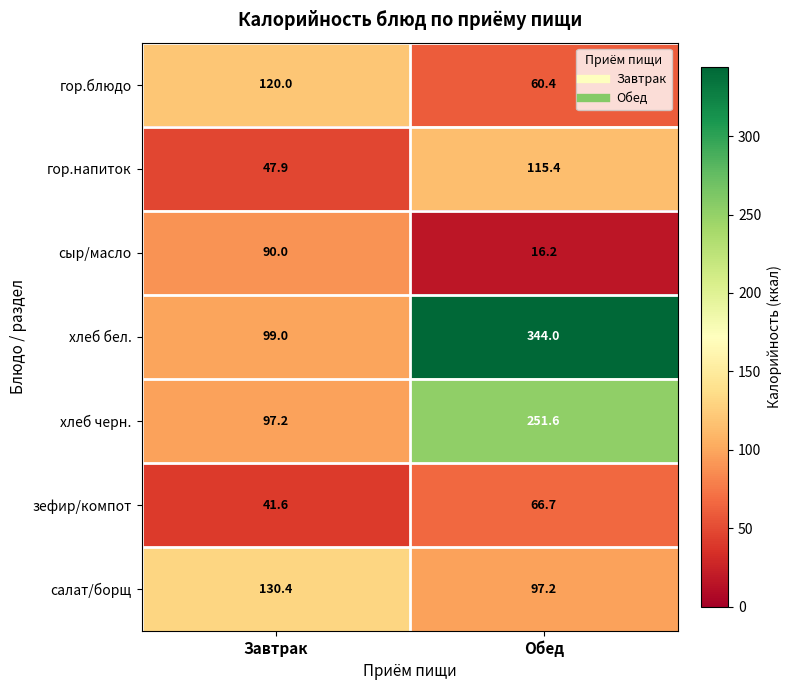

True or false: гор.блюдо has a value of 120.0 at Завтрак.

True